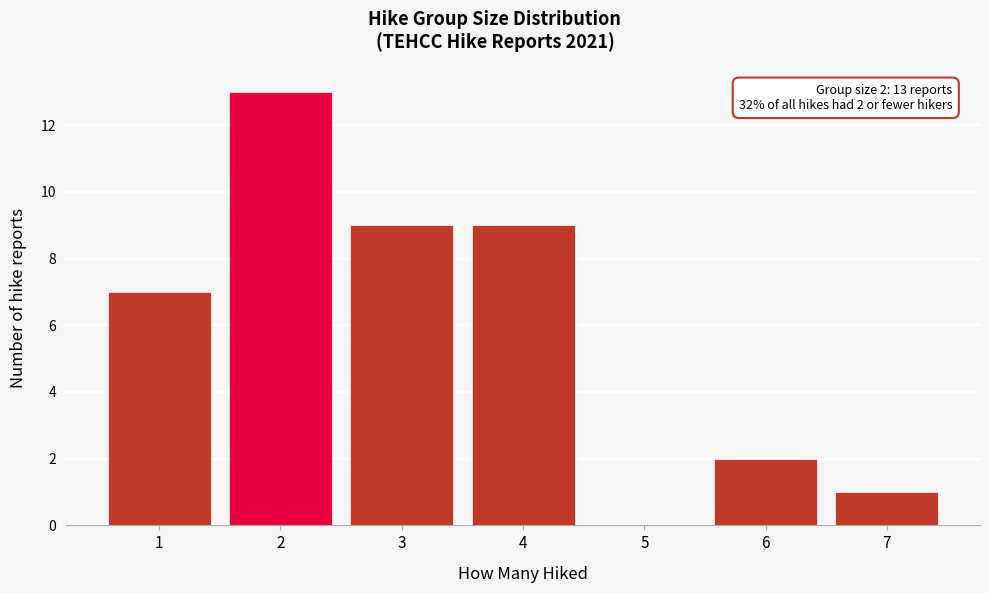

Which range on the x-axis has the tallest bar?

1.5 to 2.5